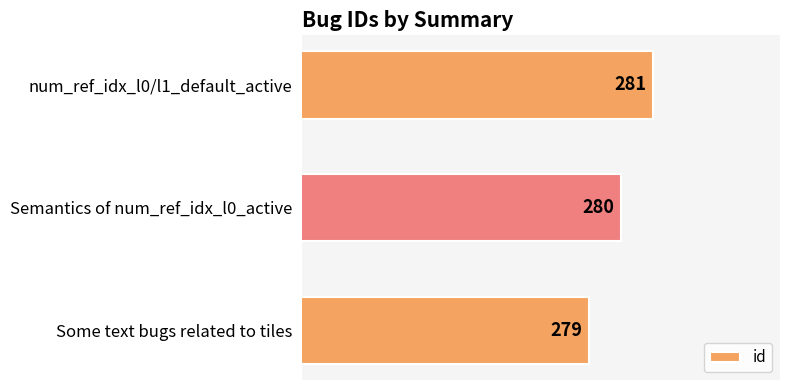

Count the values in the range 279 to 281.

3